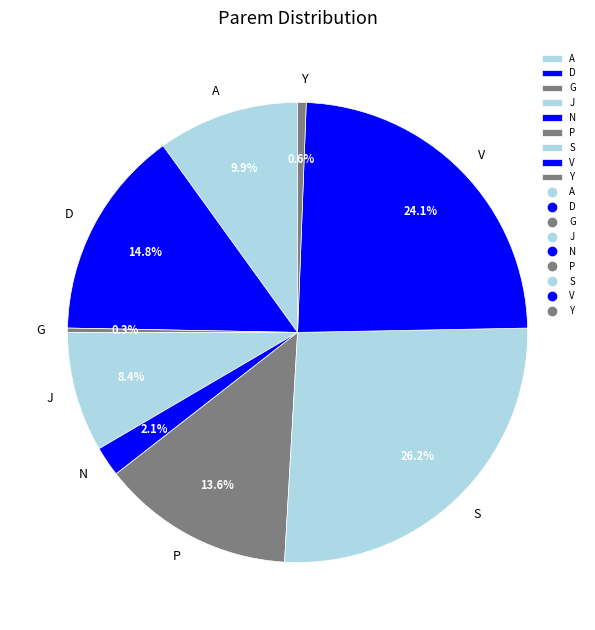

How many slices are in this pie chart?

9